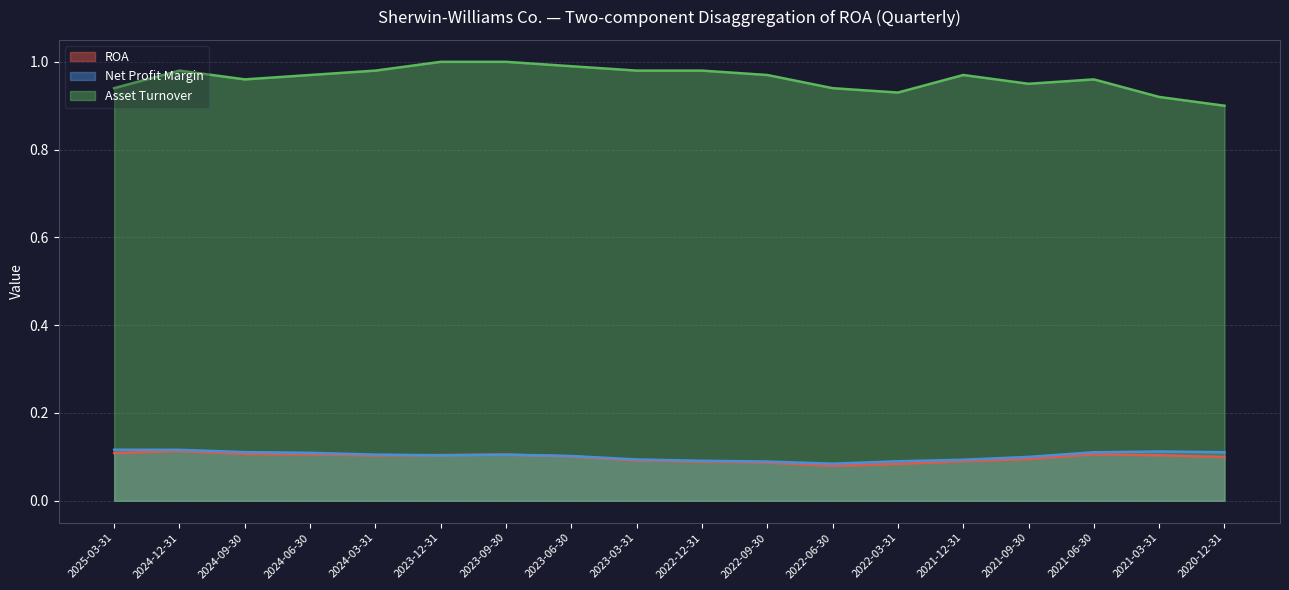

What is the sum of all ROA values?

1.8